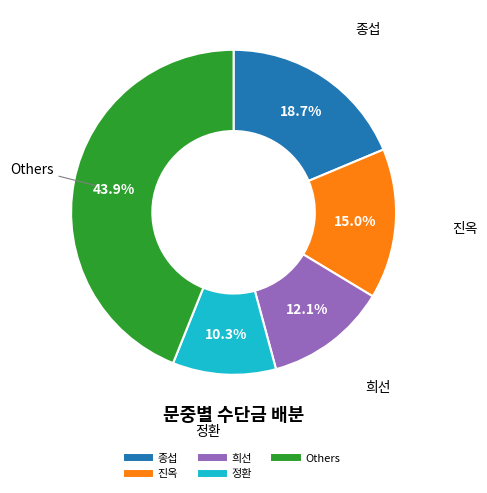

Is there a majority slice in this chart?

No